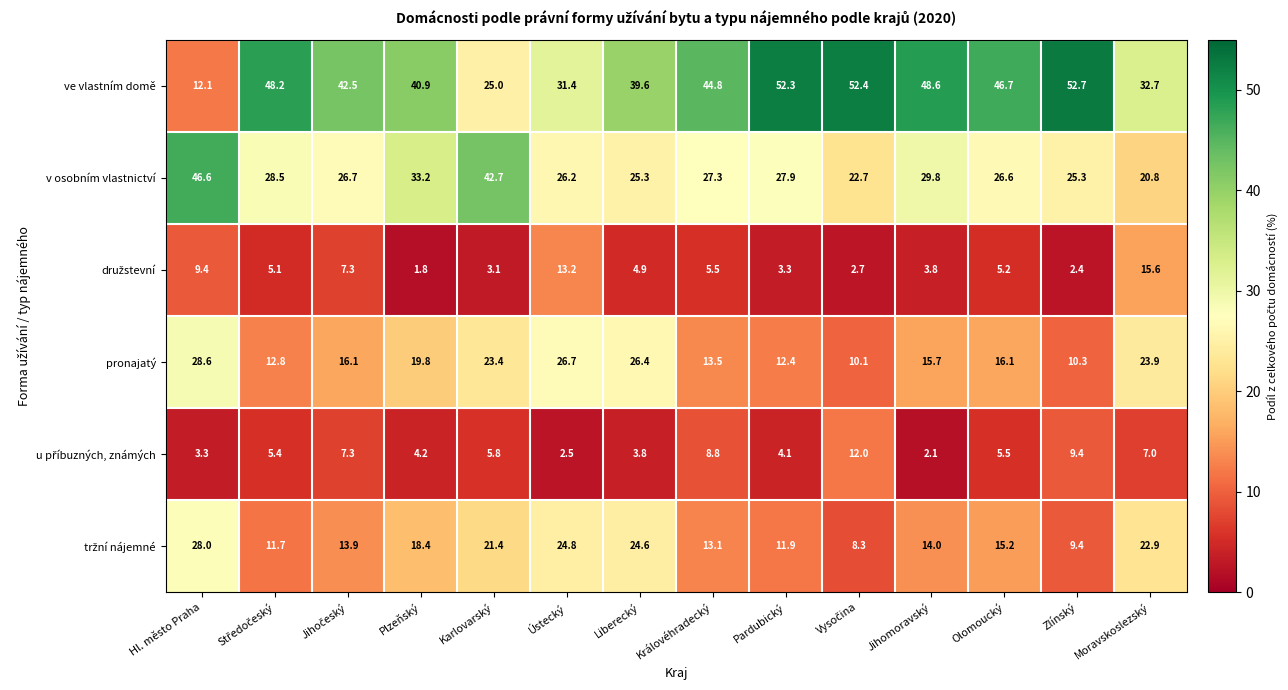

What is the smallest value displayed?

1.8